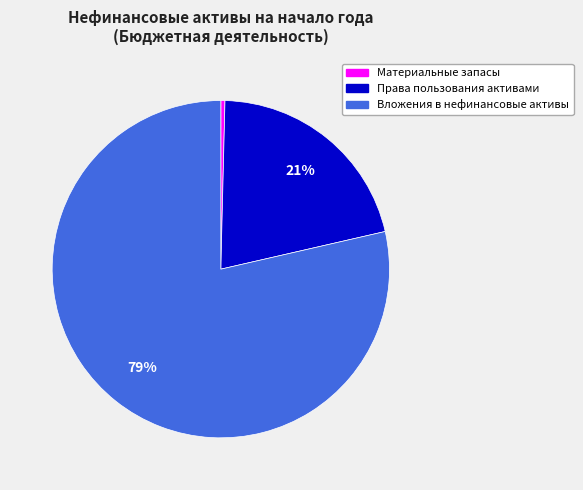

What is the ratio of the value at Права пользования активами to the value at Вложения в нефинансовые активы?

0.3